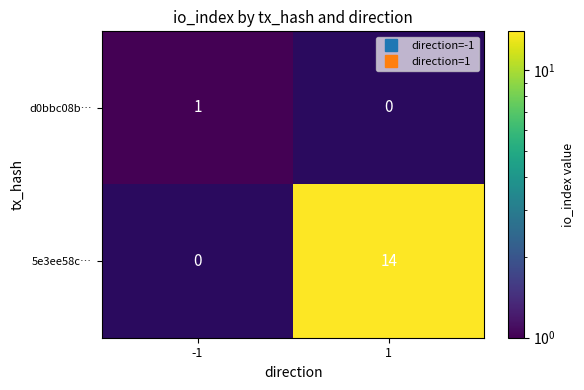

What is the total value across all series at 1?

14